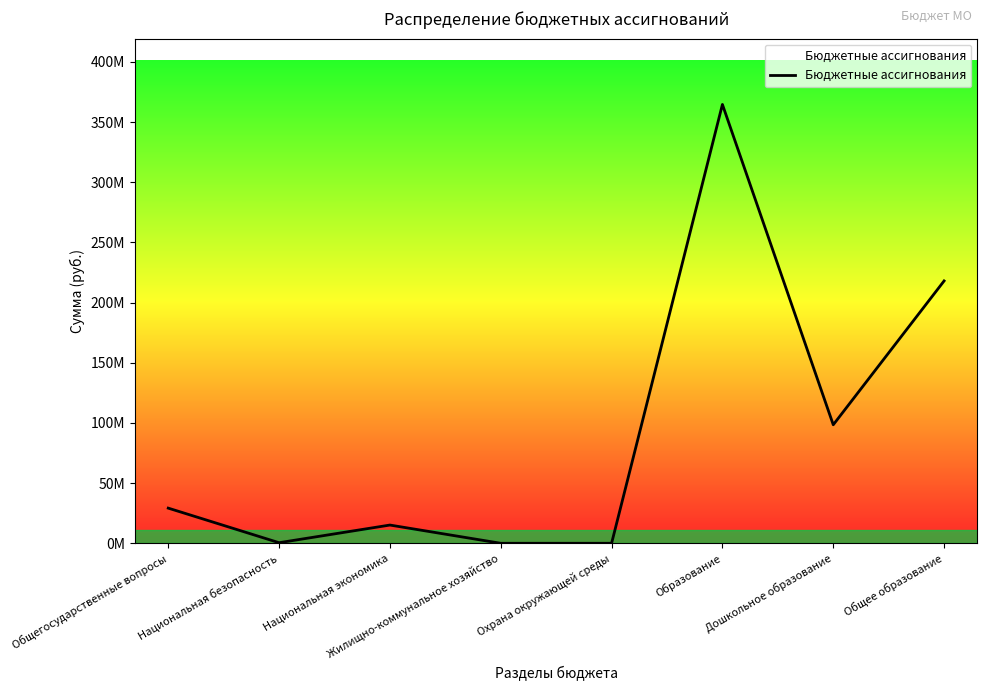

Does the chart have visible grid lines?

No